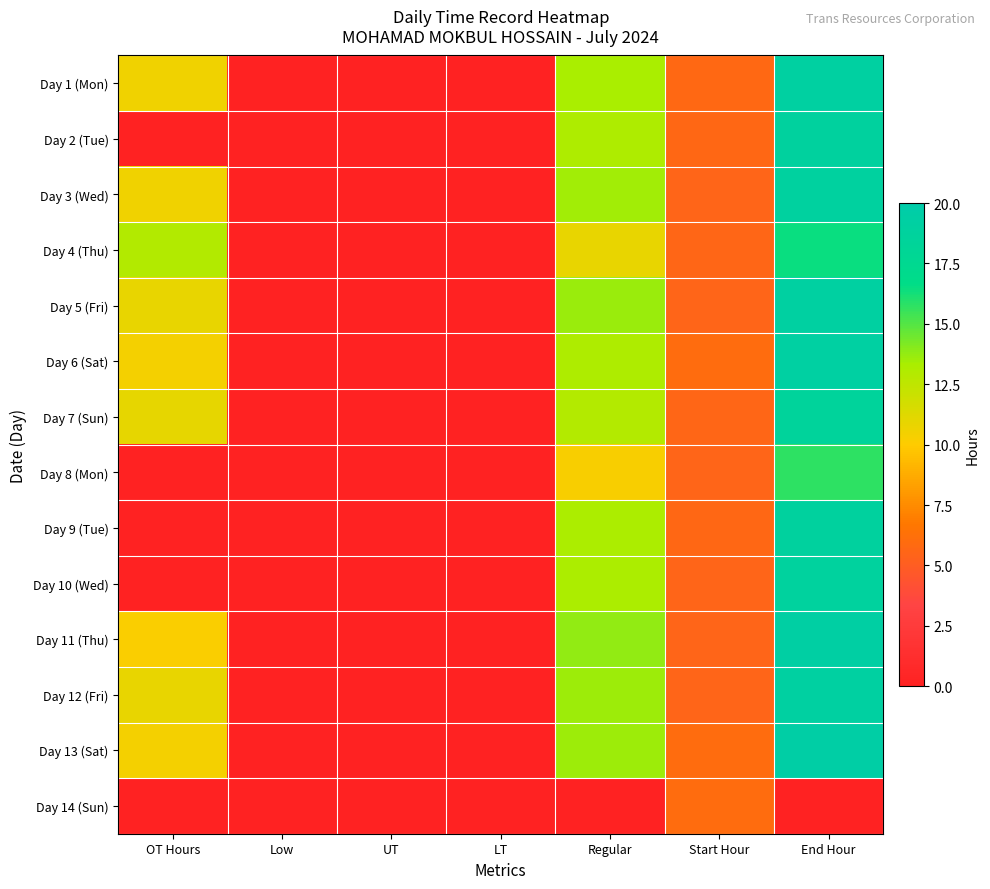

Reading left to right, transcribe all the data shown in this chart.

Day 1 (Mon): OT Hours=10.6	Low=0.0	UT=0.0	LT=0.0	Regular=13.3	Start Hour=5.7	End Hour=19.1
Day 2 (Tue): OT Hours=0.0	Low=0.0	UT=0.0	LT=0.0	Regular=13.2	Start Hour=5.6	End Hour=18.8
Day 3 (Wed): OT Hours=10.6	Low=0.0	UT=0.0	LT=0.0	Regular=13.5	Start Hour=5.5	End Hour=19.0
Day 4 (Thu): OT Hours=13.0	Low=0.0	UT=0.0	LT=0.0	Regular=10.9	Start Hour=5.6	End Hour=16.5
Day 5 (Fri): OT Hours=10.9	Low=0.0	UT=0.0	LT=0.0	Regular=13.6	Start Hour=5.5	End Hour=19.1
Day 6 (Sat): OT Hours=10.4	Low=0.0	UT=0.0	LT=0.0	Regular=13.1	Start Hour=6.0	End Hour=19.1
Day 7 (Sun): OT Hours=11.0	Low=0.0	UT=0.0	LT=0.0	Regular=12.9	Start Hour=5.6	End Hour=18.5
Day 8 (Mon): OT Hours=0.0	Low=0.0	UT=0.0	LT=0.0	Regular=10.3	Start Hour=5.5	End Hour=15.8
Day 9 (Tue): OT Hours=0.0	Low=0.0	UT=0.0	LT=0.0	Regular=13.2	Start Hour=5.7	End Hour=18.9
Day 10 (Wed): OT Hours=0.0	Low=0.0	UT=0.0	LT=0.0	Regular=13.2	Start Hour=5.5	End Hour=18.8
Day 11 (Thu): OT Hours=10.2	Low=0.0	UT=0.0	LT=0.0	Regular=13.8	Start Hour=5.5	End Hour=19.3
Day 12 (Fri): OT Hours=10.9	Low=0.0	UT=0.0	LT=0.0	Regular=13.6	Start Hour=5.5	End Hour=19.1
Day 13 (Sat): OT Hours=10.5	Low=0.0	UT=0.0	LT=0.0	Regular=13.6	Start Hour=6.0	End Hour=19.5
Day 14 (Sun): OT Hours=0.0	Low=0.0	UT=0.0	LT=0.0	Regular=0.0	Start Hour=6.0	End Hour=0.0